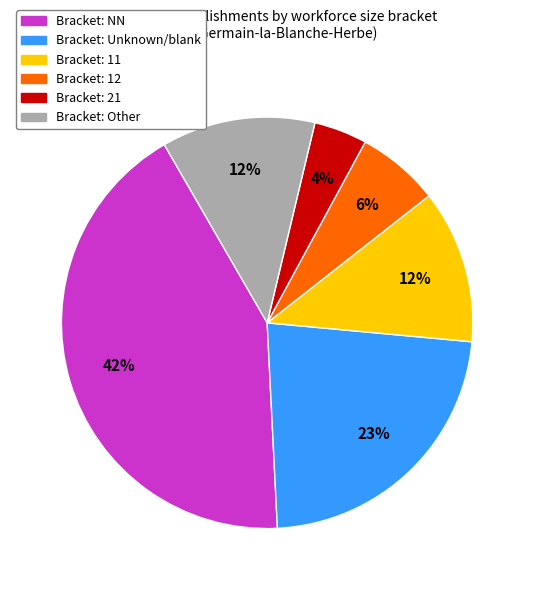

Count the number of slices in the pie.

6